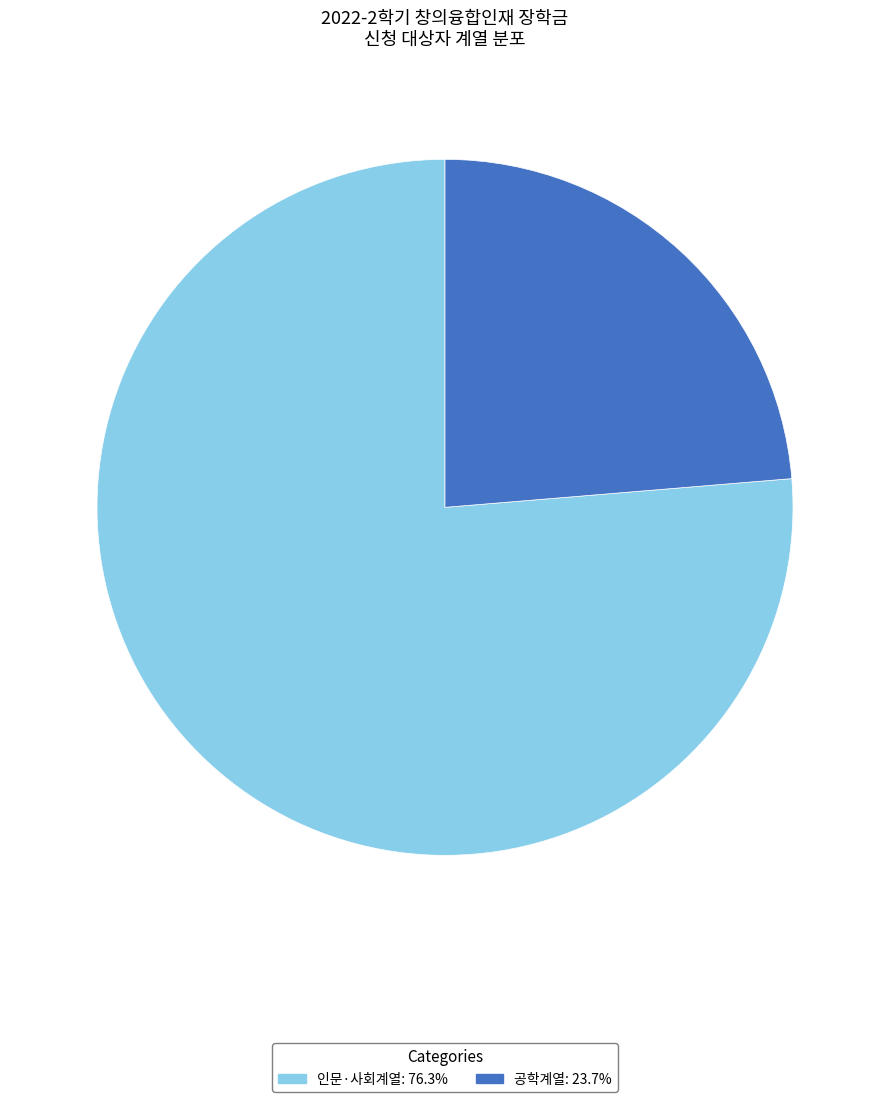

Is the sum of 공학계열: 23.7% and 인문·사회계열: 76.3% greater than half?

Yes